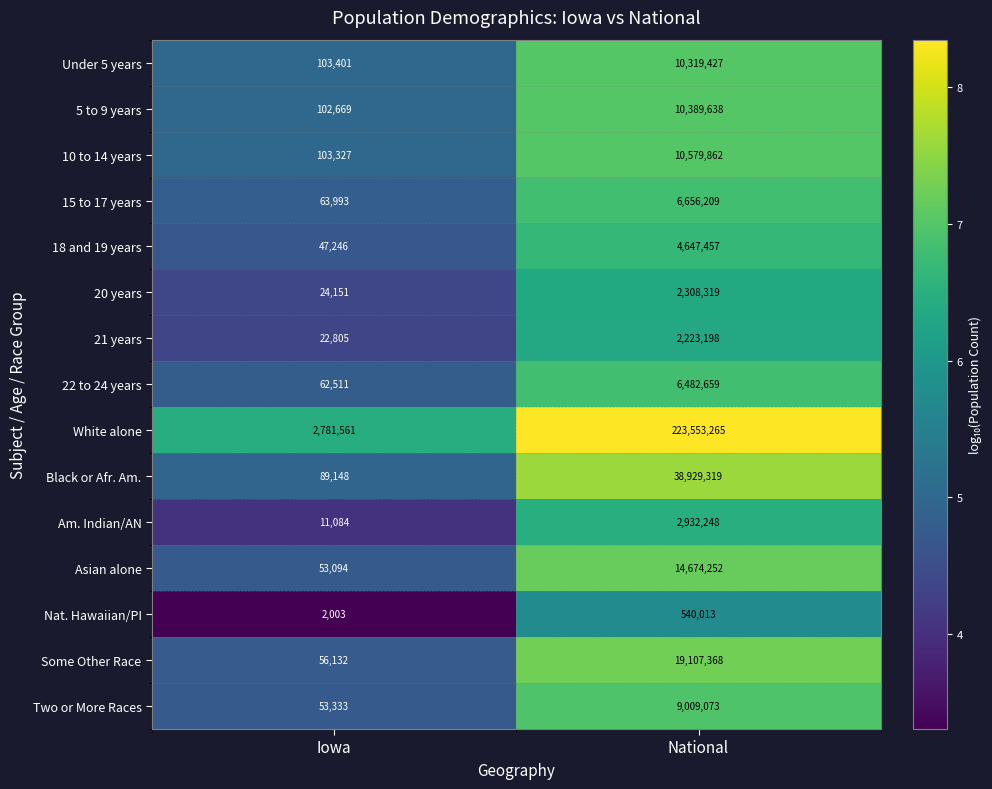

Where is Asian alone nearest to the value 7363673?

Iowa